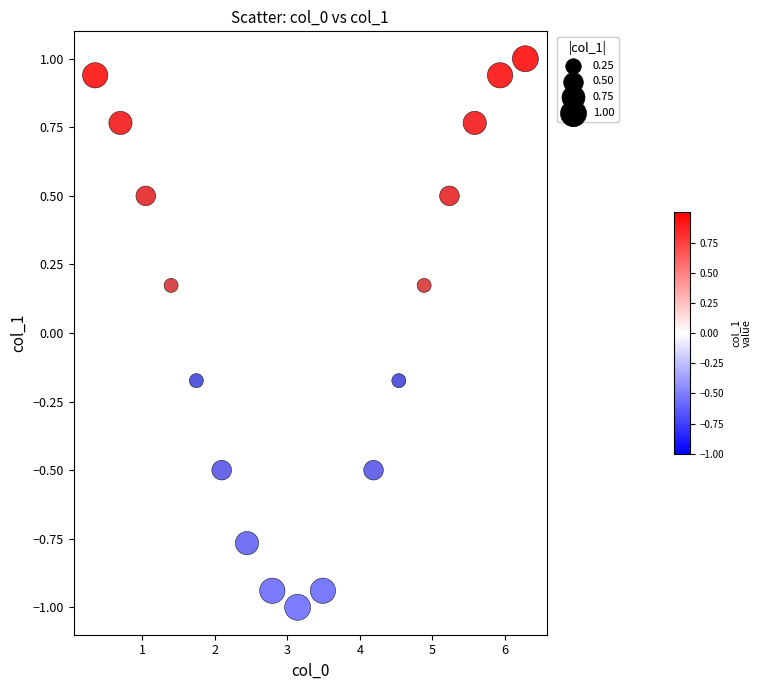

What is the range of X values (max minus min)?

5.9